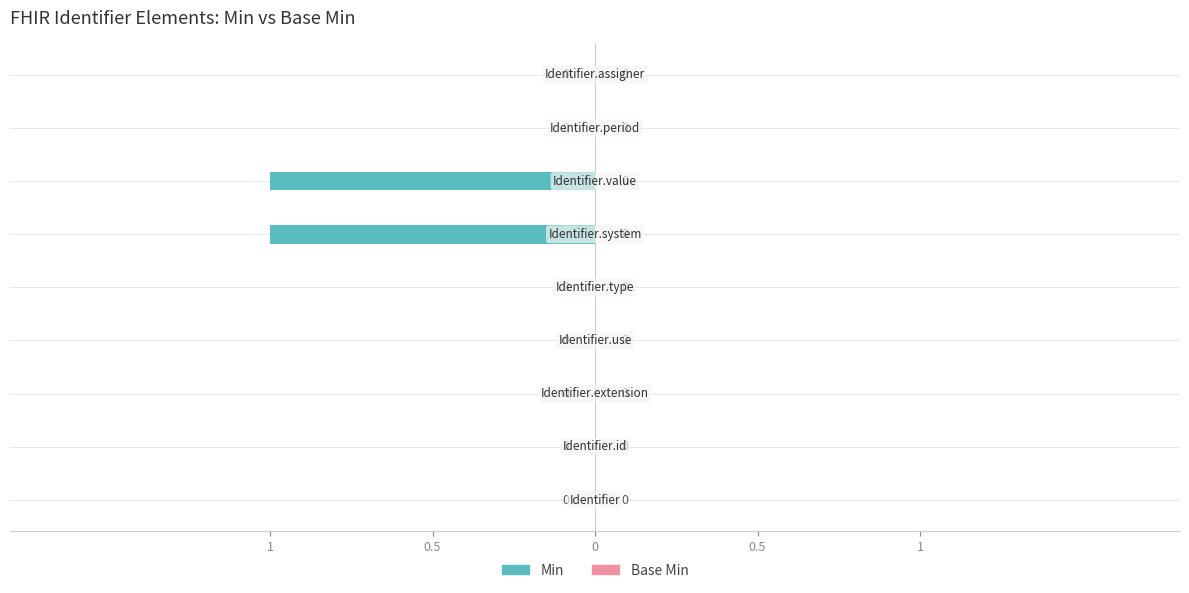

Are the bars horizontal?

Yes